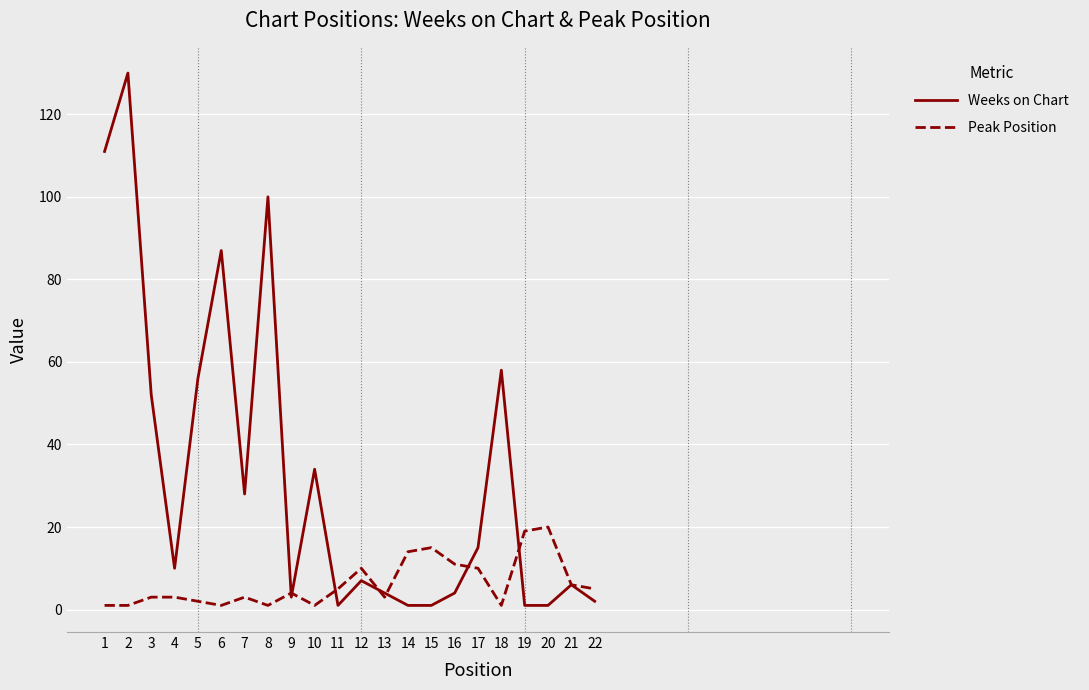

What is the highest value of the Weeks on Chart series?

130